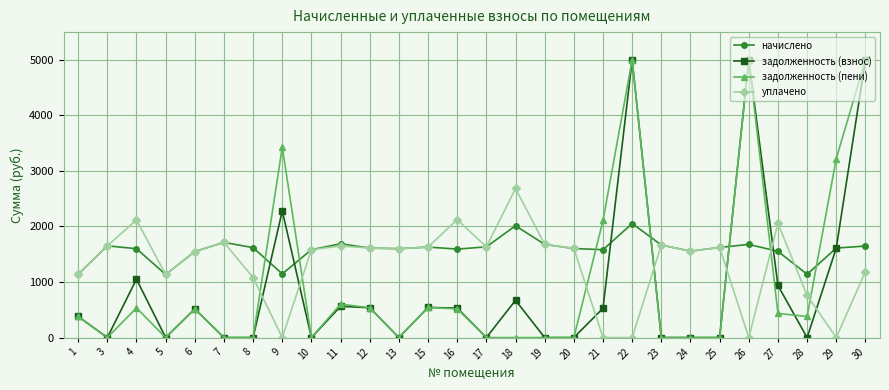

How many series are shown in this chart?

4